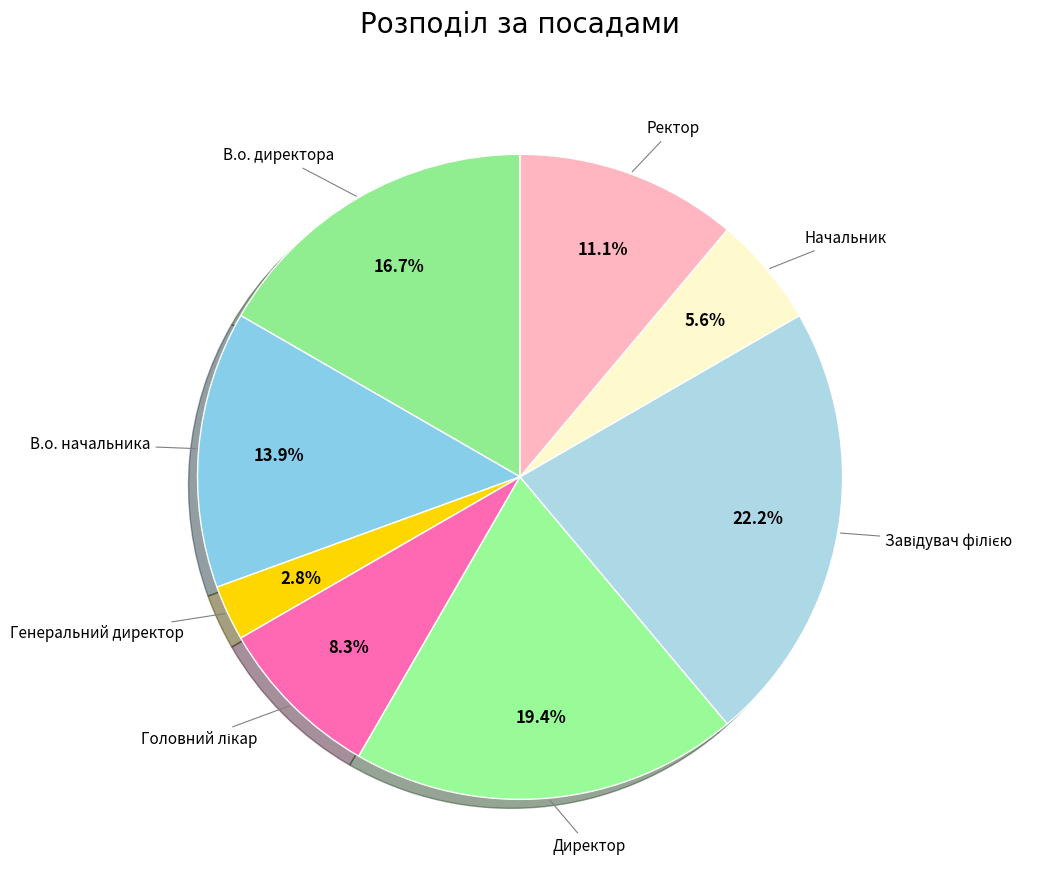

How many slices are in this pie chart?

8